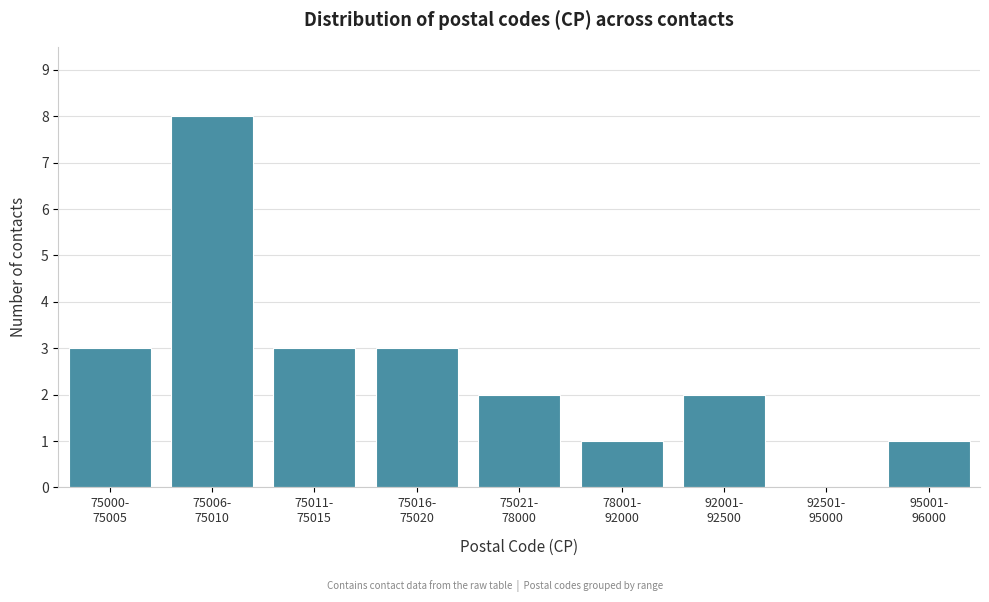

What is the maximum value shown in the chart?

8